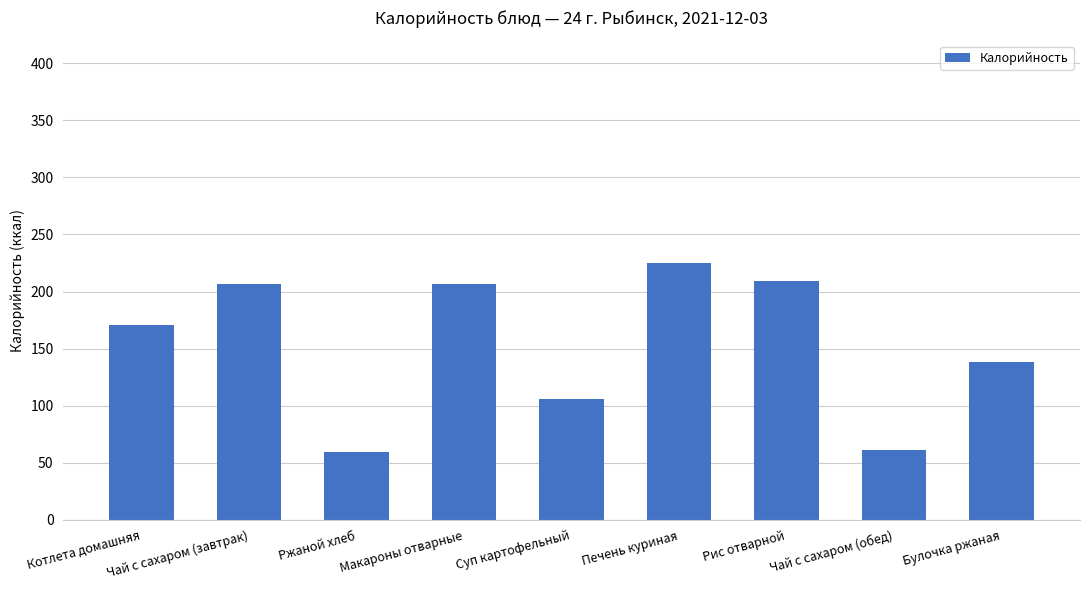

Does the chart contain any negative values?

No